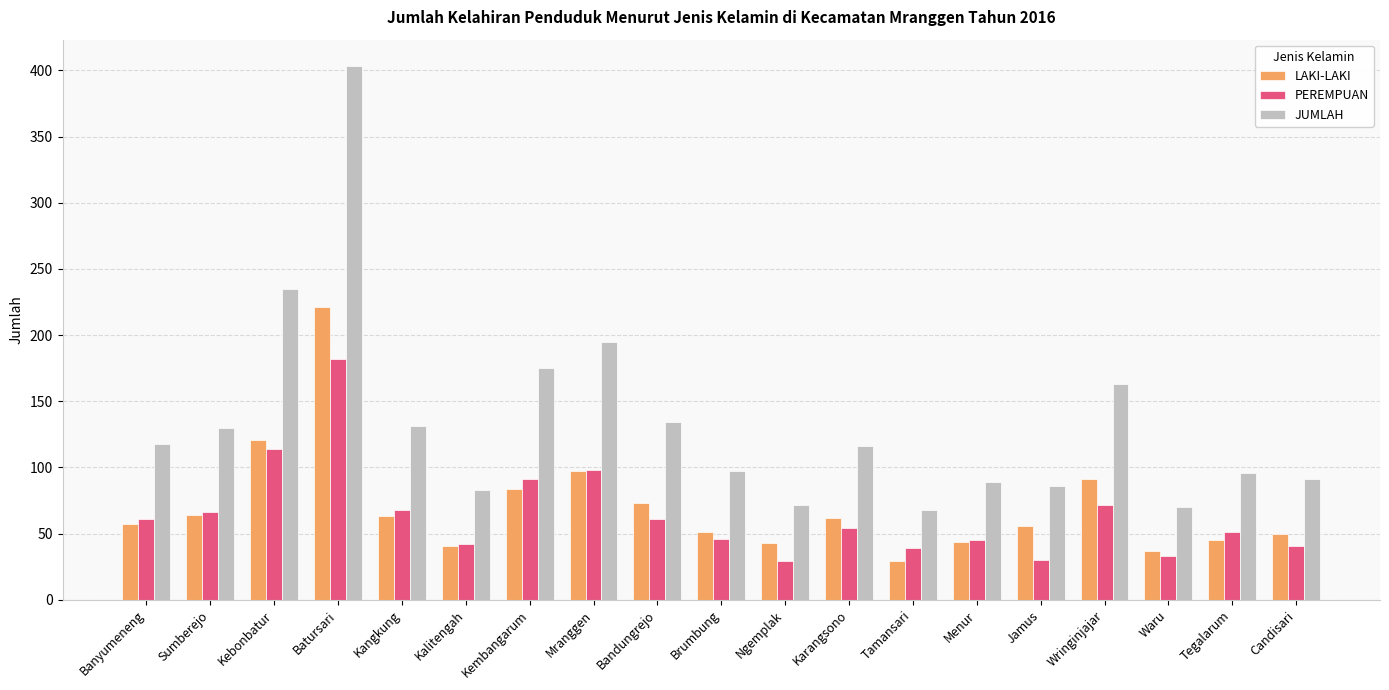

Which series has the largest total across all categories?

JUMLAH